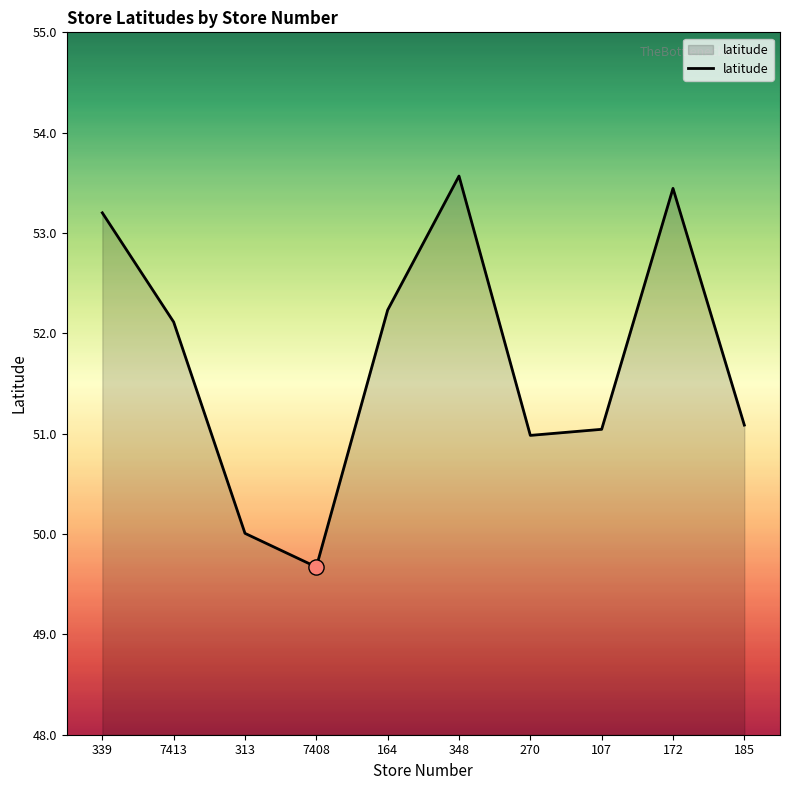

What is the change in value from 7408 to 270?

+1.3